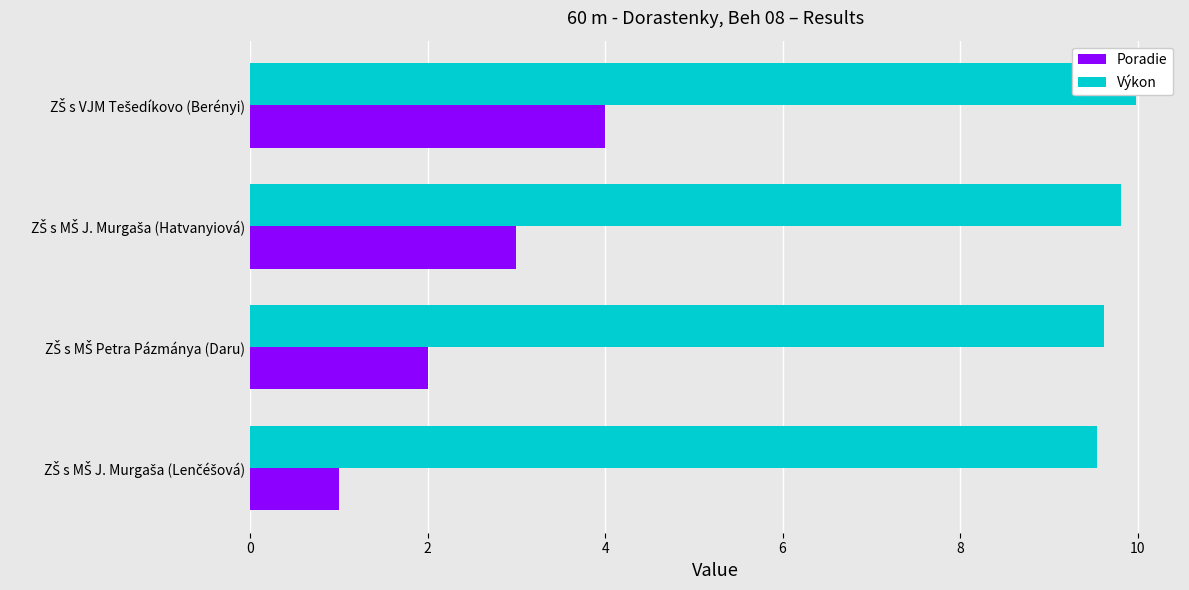

How many bars are there in total?

8